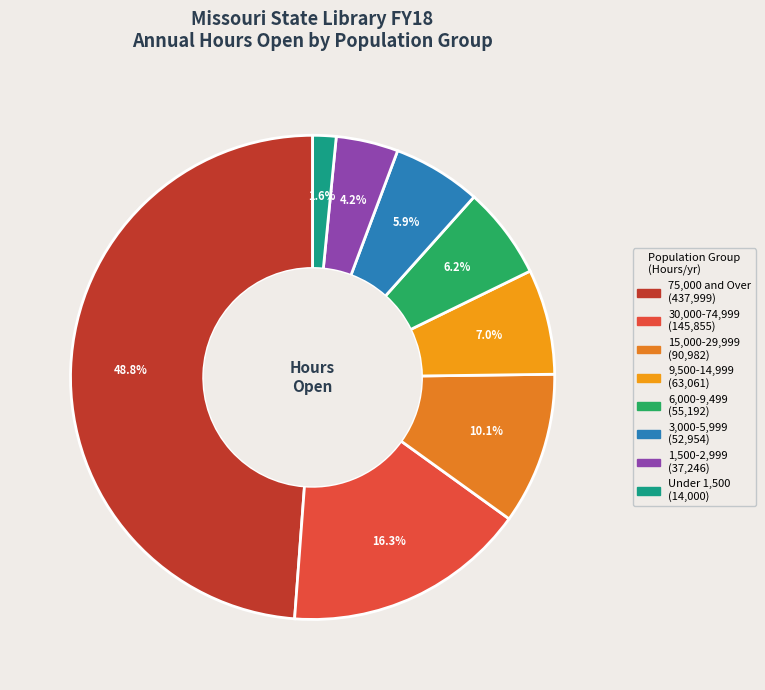

Does 3,000-5,999 account for over 50% of the chart?

No